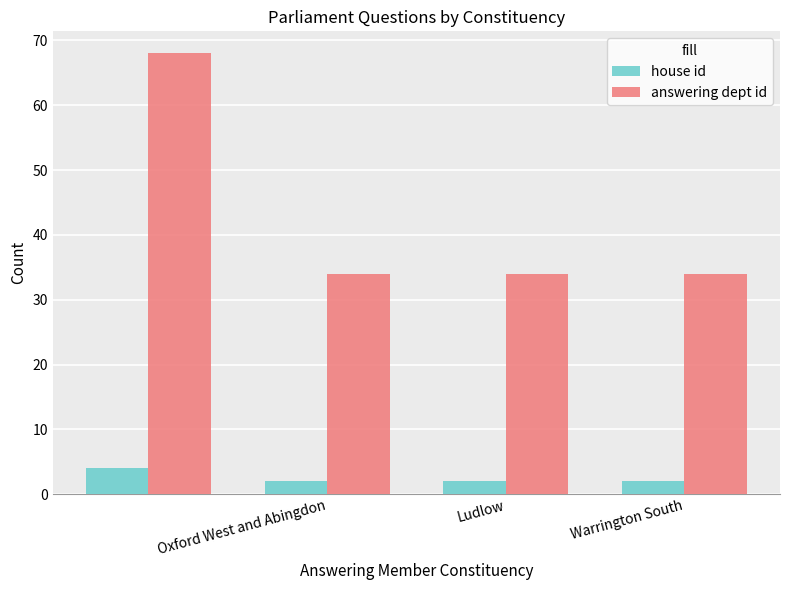

Which series has the largest total across all categories?

answering dept id